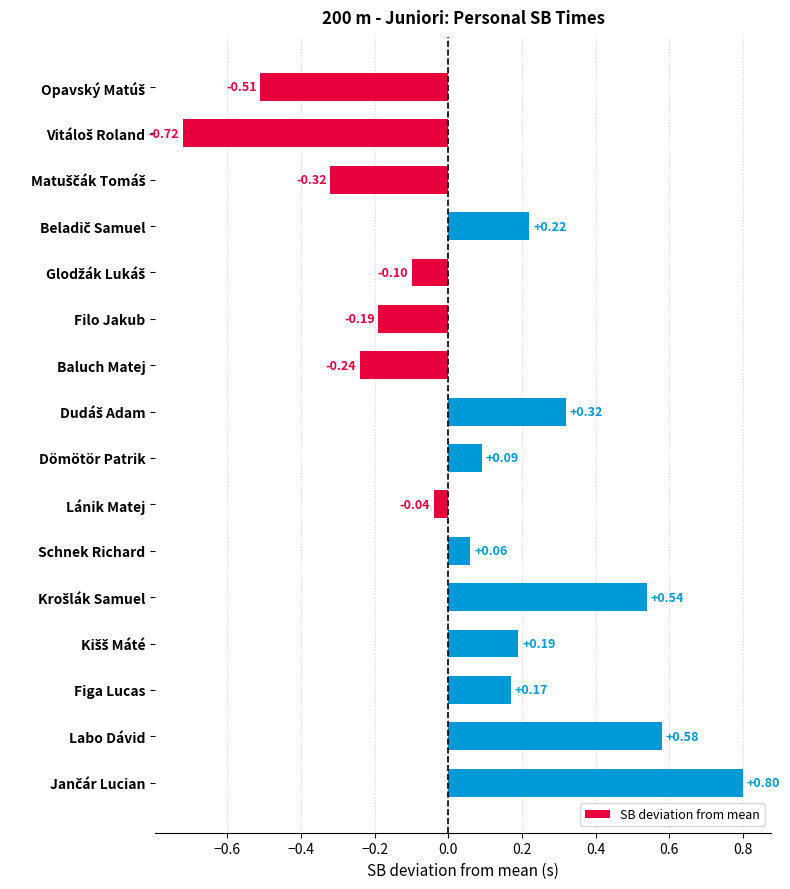

At which label is the value closest to 0?

Lánik Matej